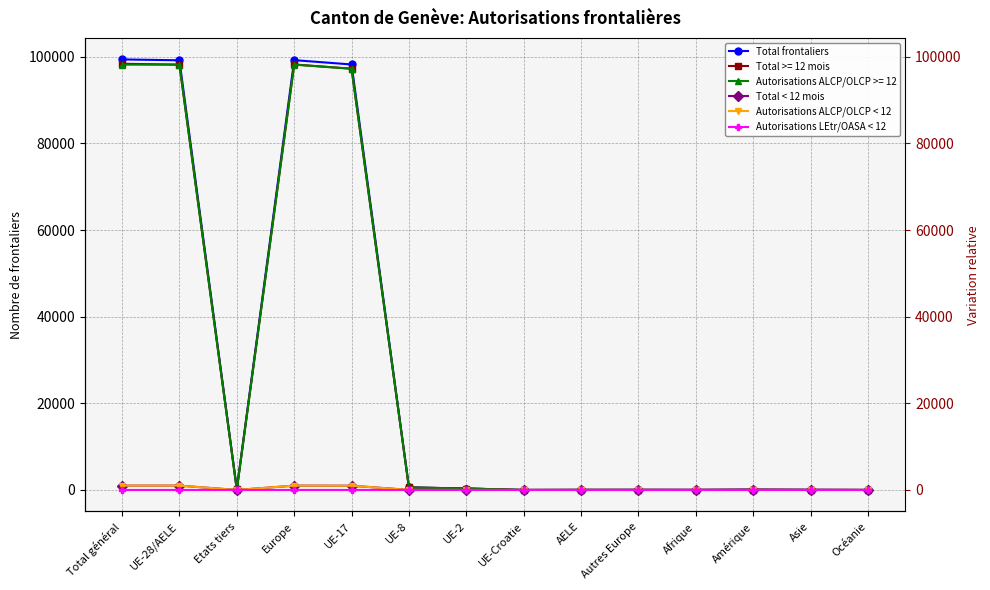

Rank the series at UE-28/AELE from highest to lowest value.

Total frontaliers, Total < 12 mois, Autorisations ALCP/OLCP < 12, Autorisations LEtr/OASA < 12